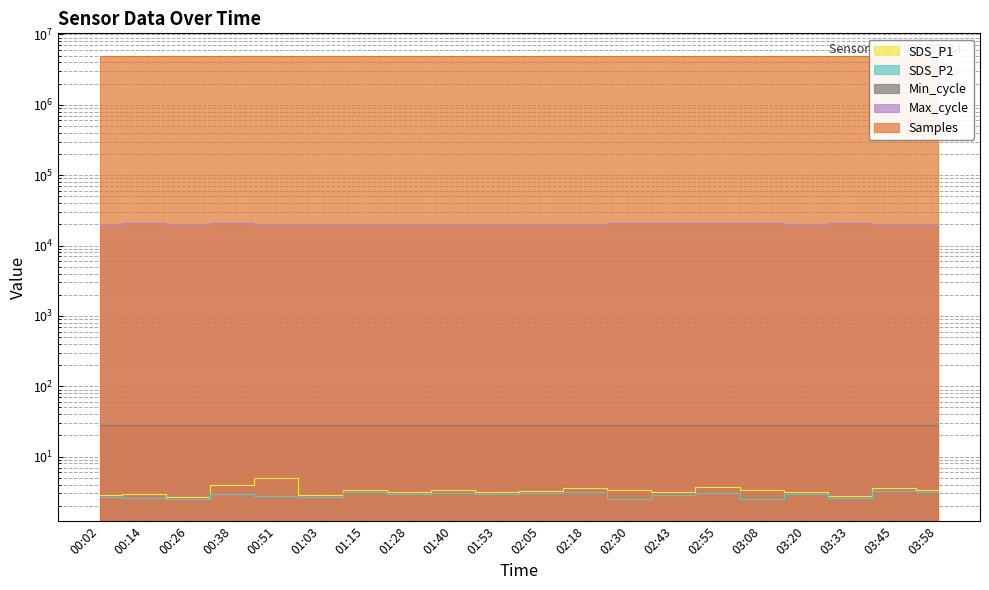

What position from the right is 01:53?

11